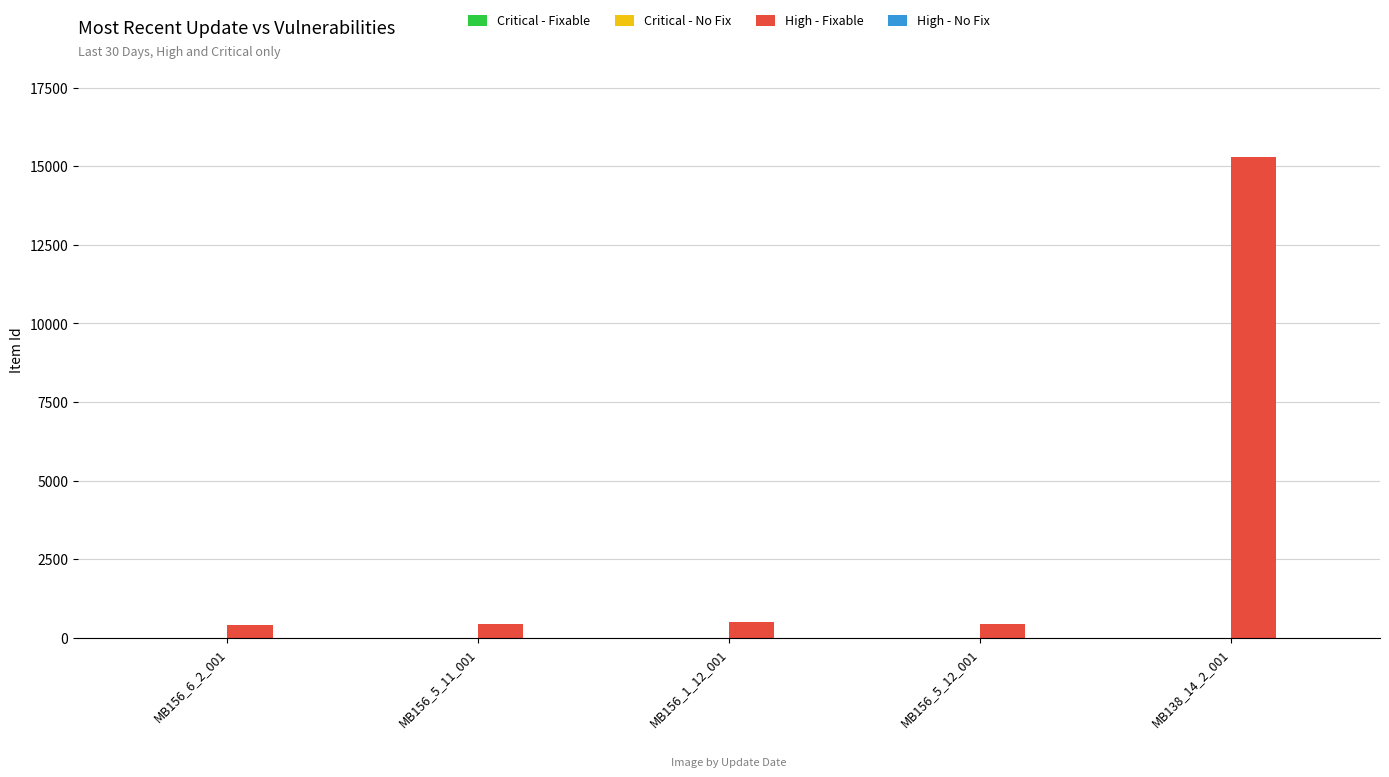

Does the chart contain any negative values?

No